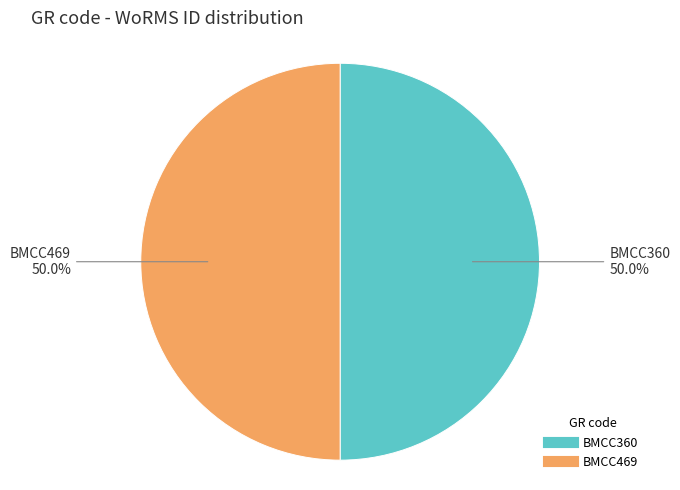

What is the ratio of the value at BMCC360 to the value at BMCC469?

1.0